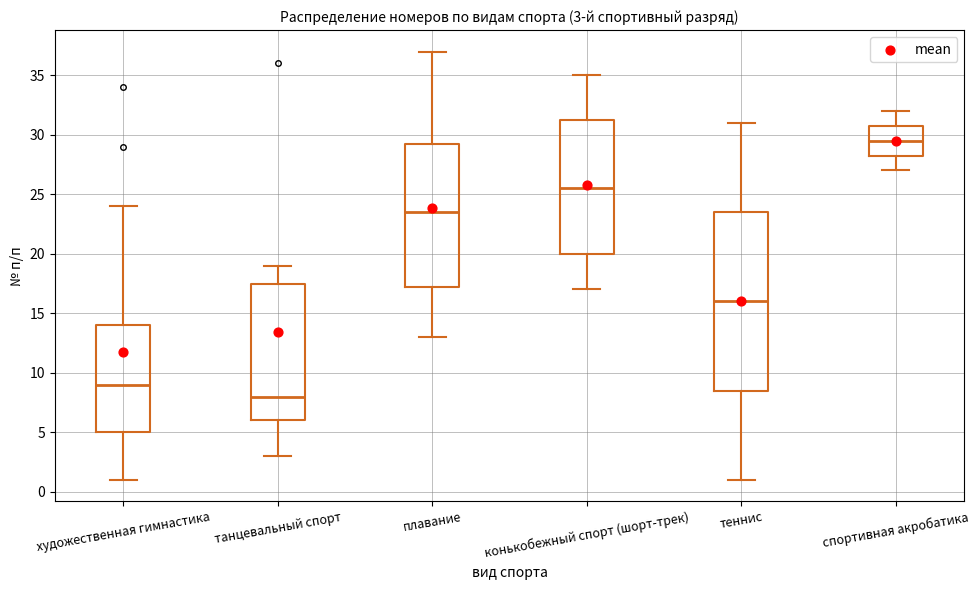

Which box is the tallest, from its lower edge to its upper edge?

теннис